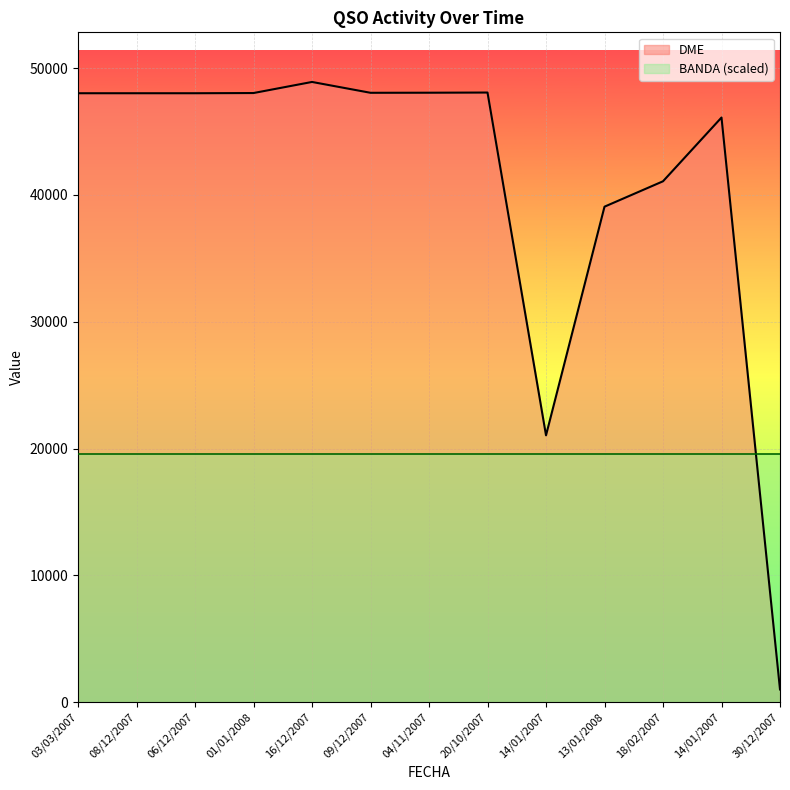

List the labels in order of value, largest first.

16/12/2007, 20/10/2007, 04/11/2007, 09/12/2007, 01/01/2008, 03/03/2007, 08/12/2007, 06/12/2007, 14/01/2007, 18/02/2007, 13/01/2008, 14/01/2007, 30/12/2007